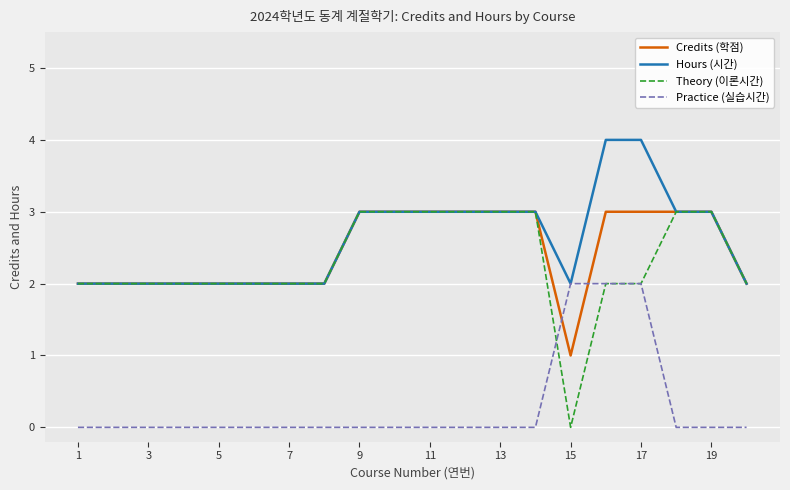

What is the highest value of the Credits (학점) series?

3